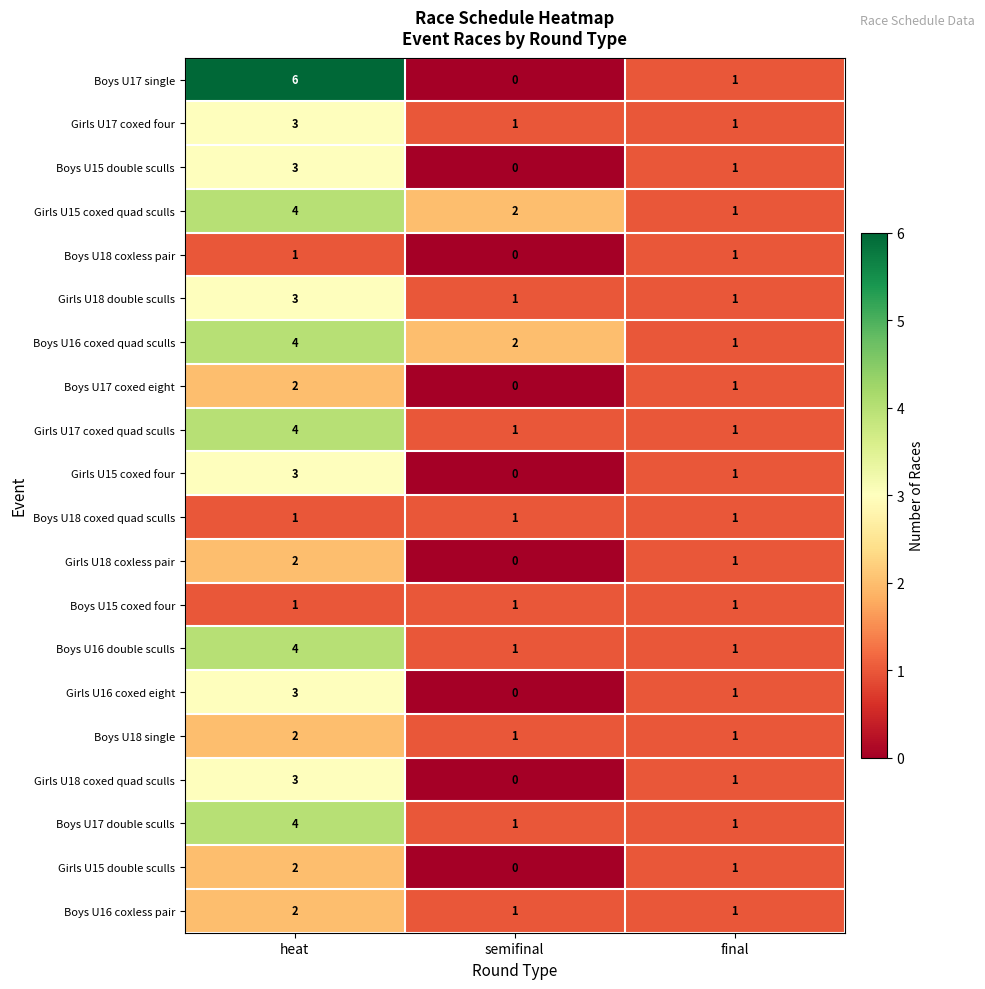

At how many categories does at least one series exceed 5?

1